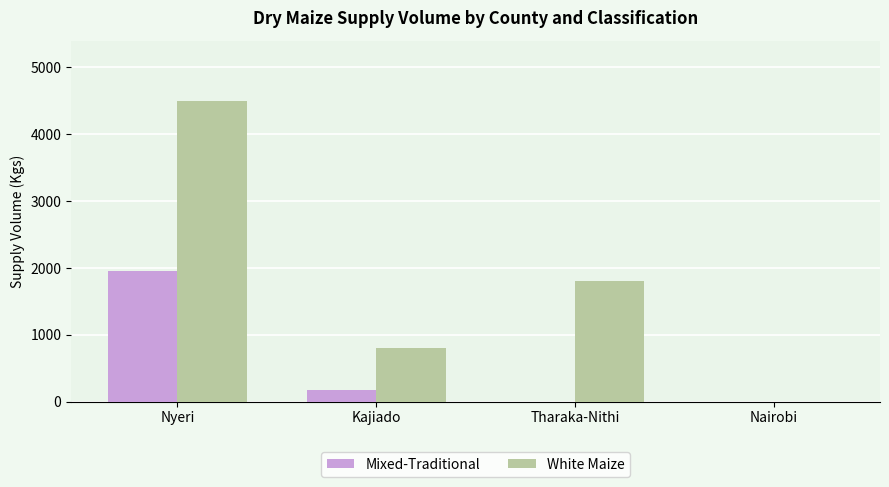

The Mixed-Traditional series shows 1023 at Nyeri. True or false?

False